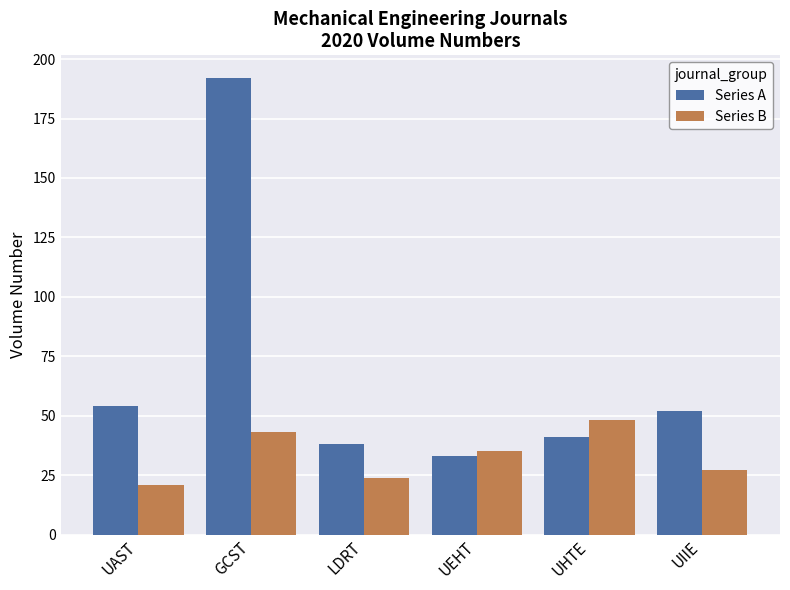

What is the greatest value displayed?

192